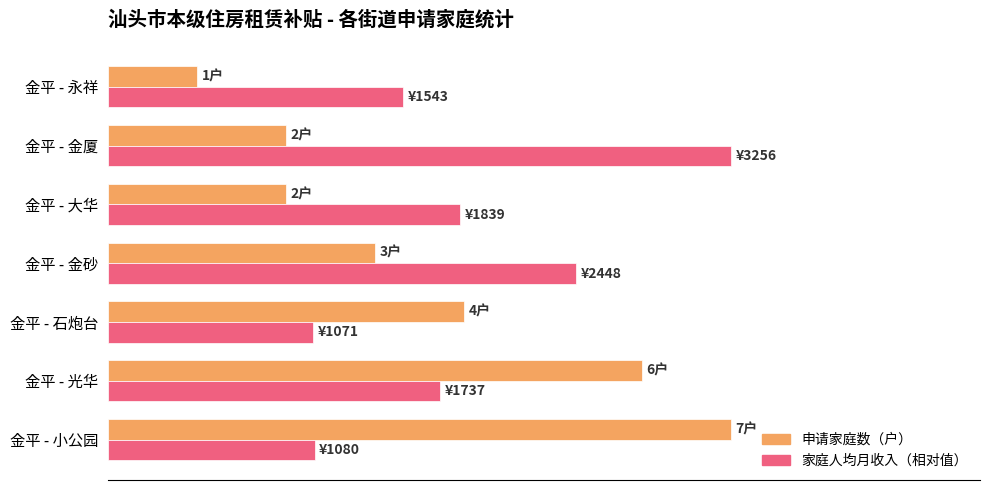

What are all the series names shown in the legend?

申请家庭数（户）, 家庭人均月收入（相对值）